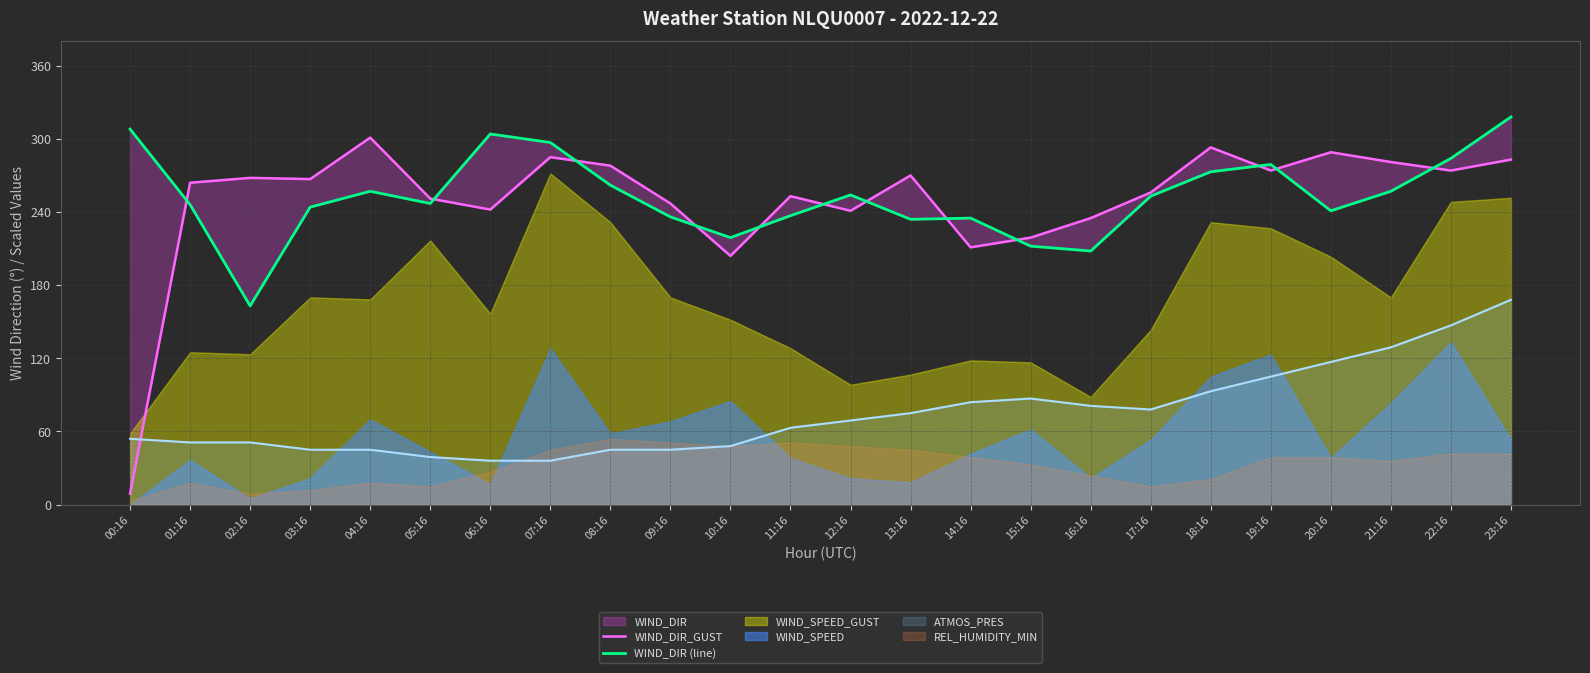

Is it true that WIND_DIR (line) equals 247 at 05:16?

True